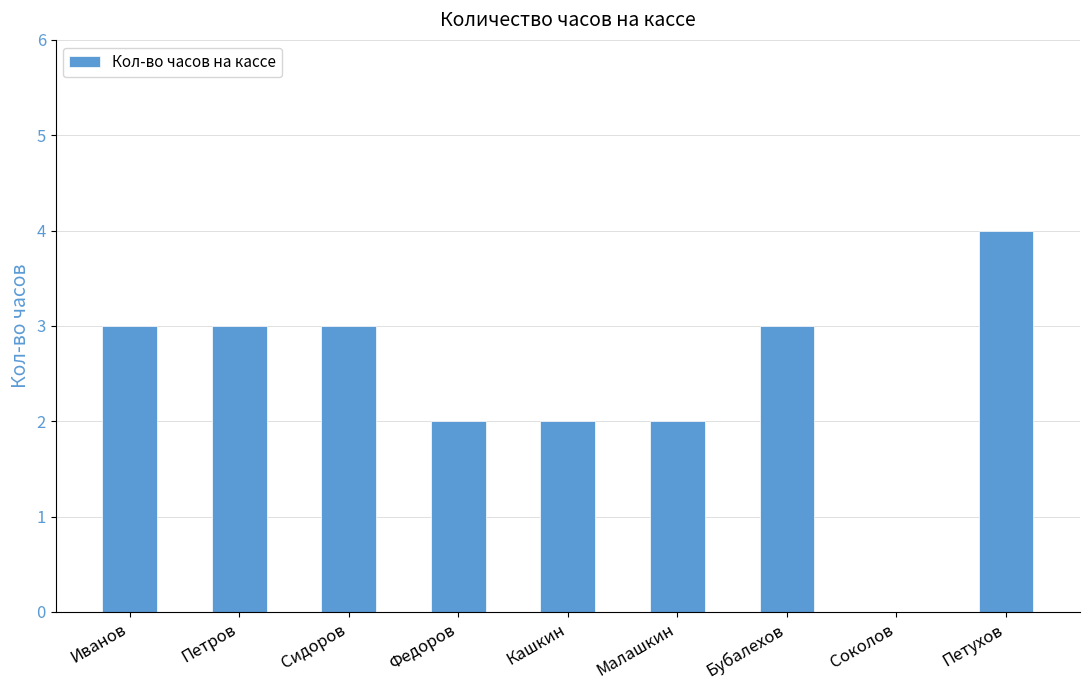

The chart shows a value of 1 at Иванов. True or false?

False